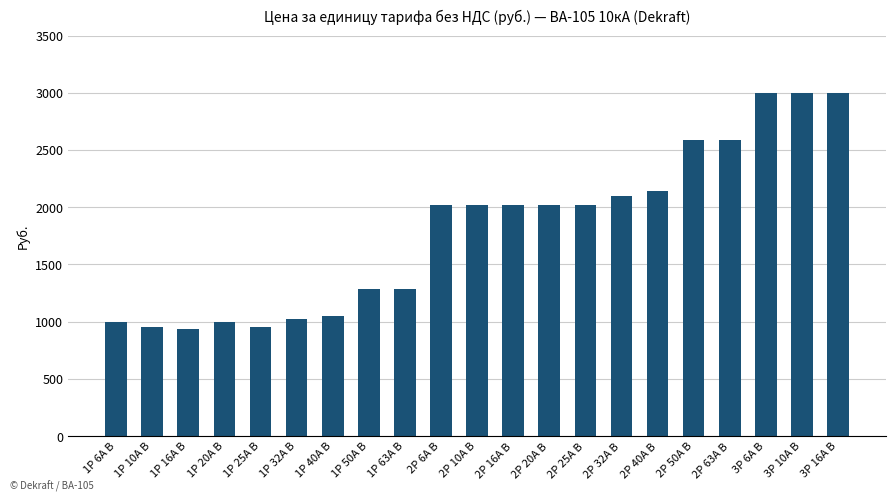

What is the smallest value displayed?

937.5